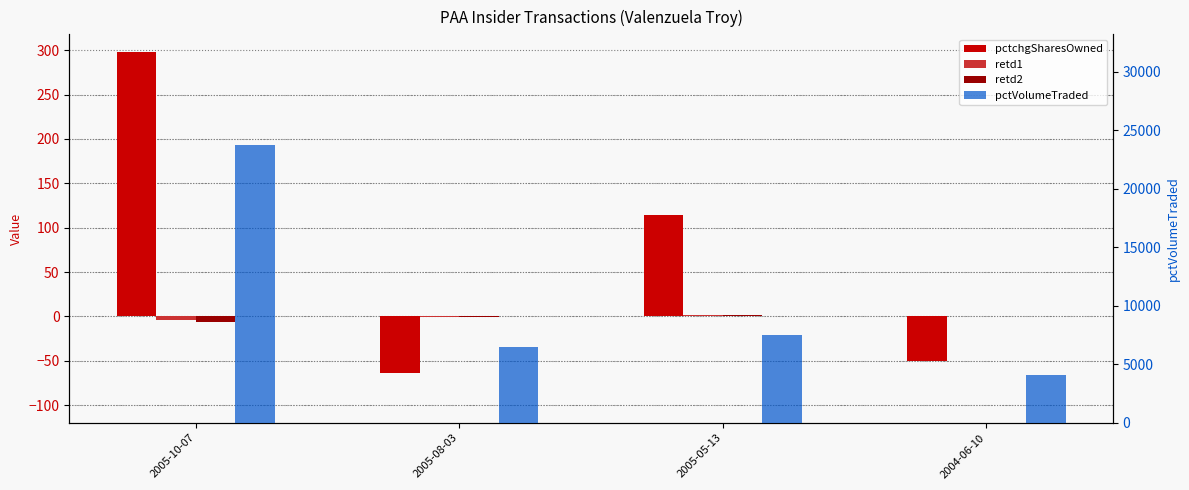

How many values in retd1 are above zero?

1